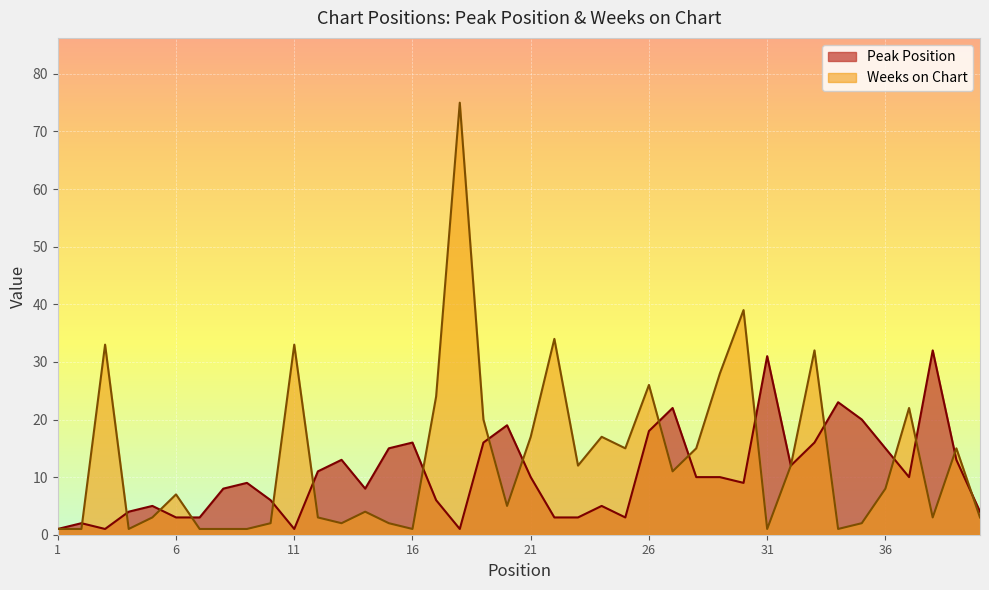

Reading left to right, what are all the values shown in this chart?

Peak Position: 1=1	2=2	3=1	4=4	5=5	6=3	7=3	8=8	9=9	10=6	11=1	12=11	13=13	14=8	15=15	16=16	17=6	18=1	19=16	20=19	21=10	22=3	23=3	24=5	25=3	26=18	27=22	28=10	29=10	30=9	31=31	32=12	33=16	34=23	35=20	36=15	37=10	38=32	39=13	40=4
Weeks on Chart: 1=1	2=1	3=33	4=1	5=3	6=7	7=1	8=1	9=1	10=2	11=33	12=3	13=2	14=4	15=2	16=1	17=24	18=75	19=20	20=5	21=17	22=34	23=12	24=17	25=15	26=26	27=11	28=15	29=28	30=39	31=1	32=12	33=32	34=1	35=2	36=8	37=22	38=3	39=15	40=3